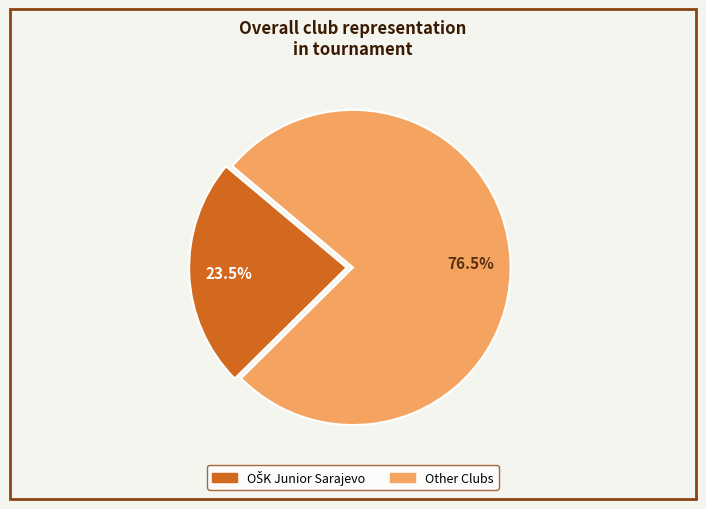

Is there a majority slice in this chart?

Yes